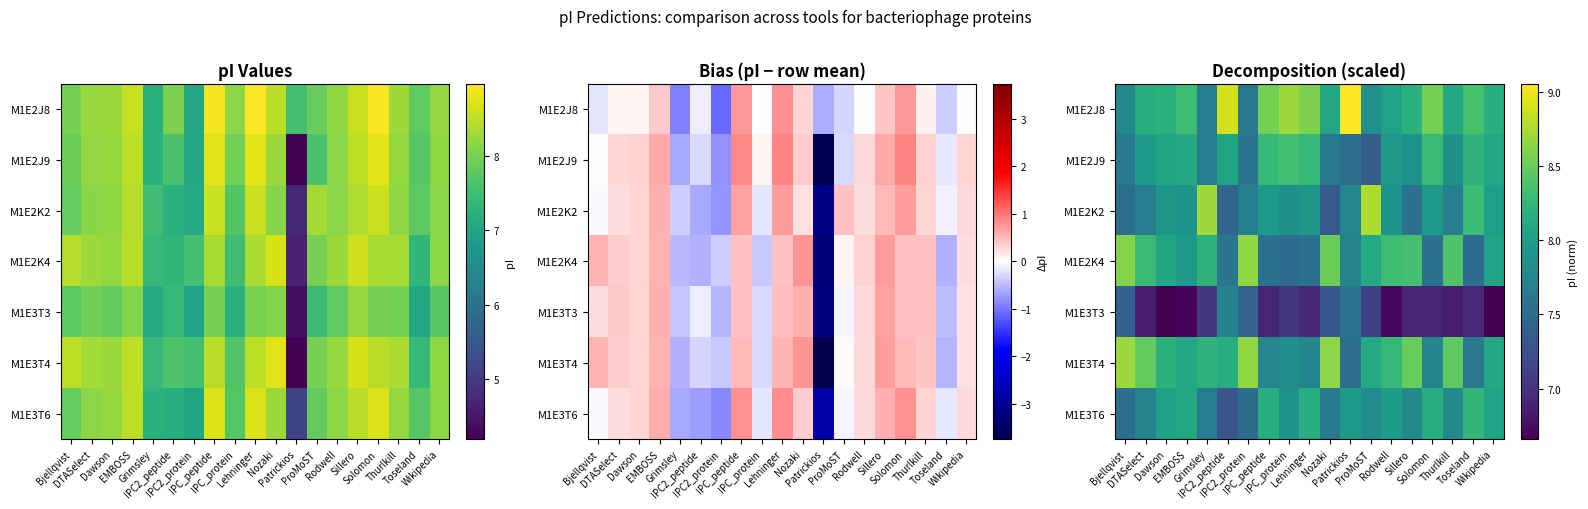

What is the maximum value for M1E2J8?

9.1